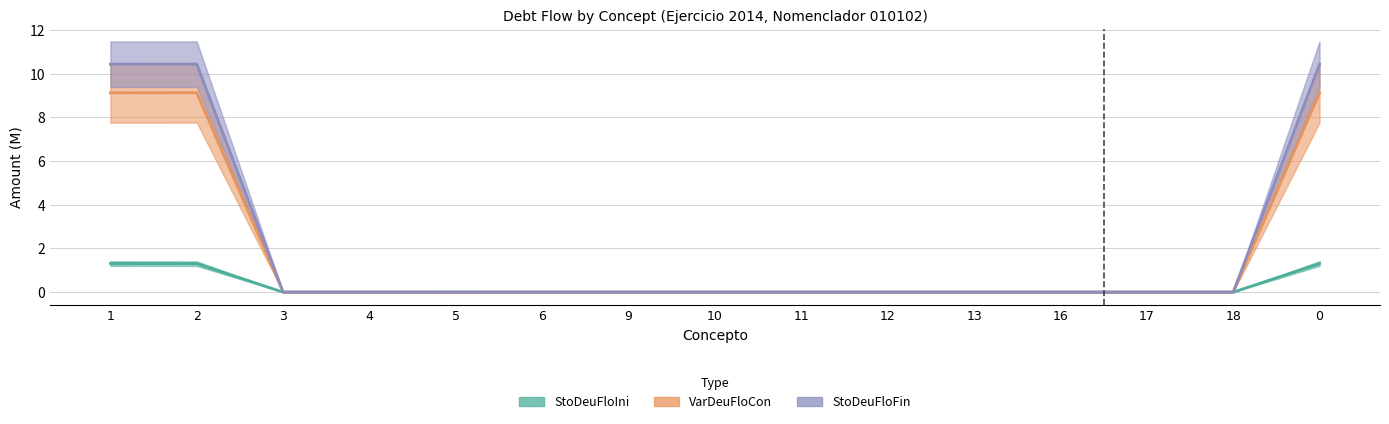

True or false: VarDeuFloCon and StoDeuFloFin cross at least once.

False